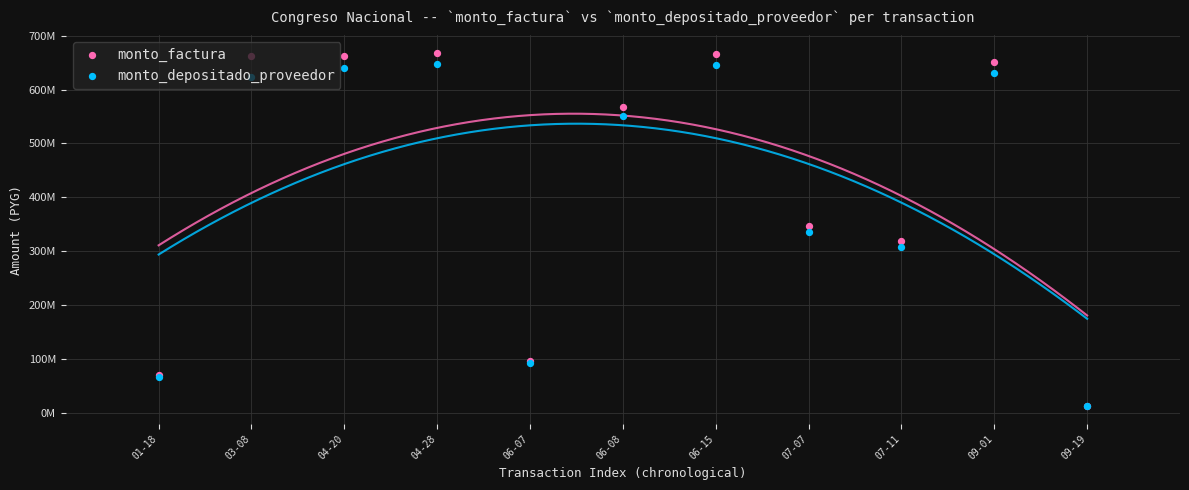

At which category is the sum across all series the highest?

04-28